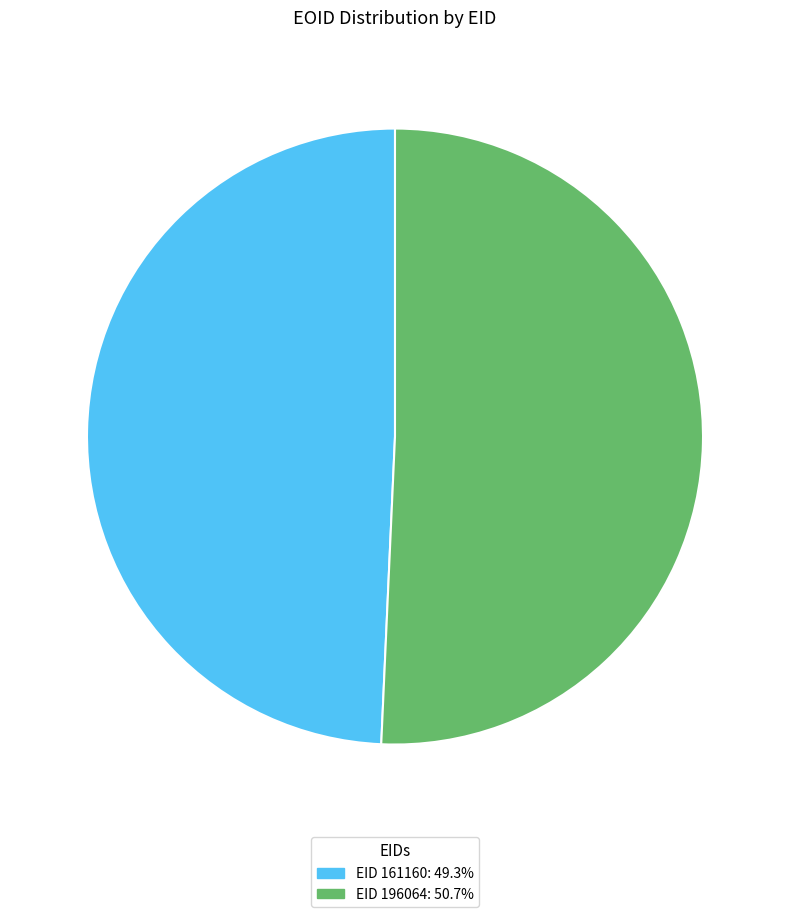

Is there any slice that represents more than half of the pie?

Yes